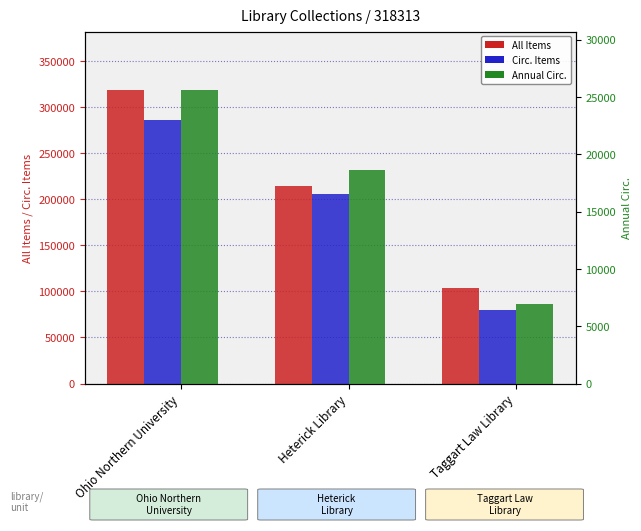

What is the sum of all All Items values?

636626